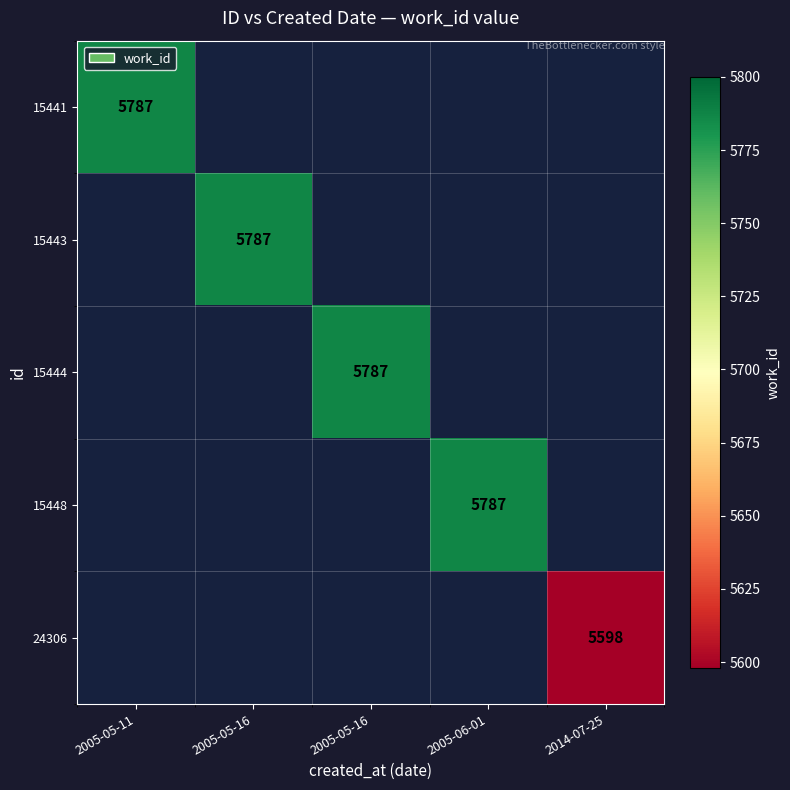

Which series has the widest spread of values?

15441